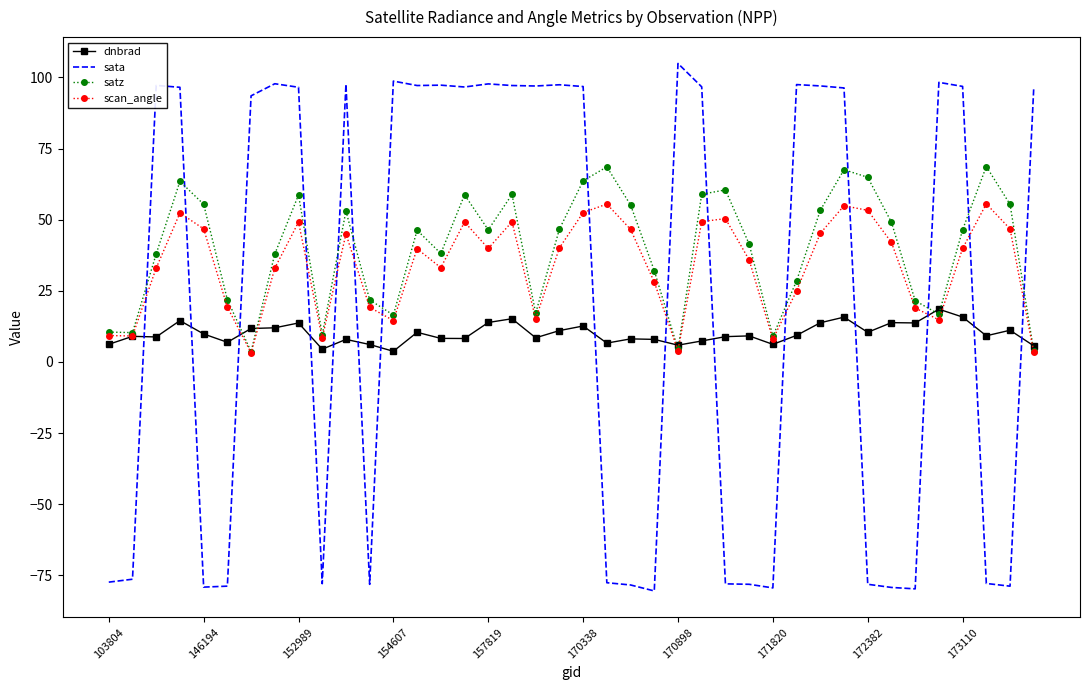

Which series has the largest range (max minus min)?

sata